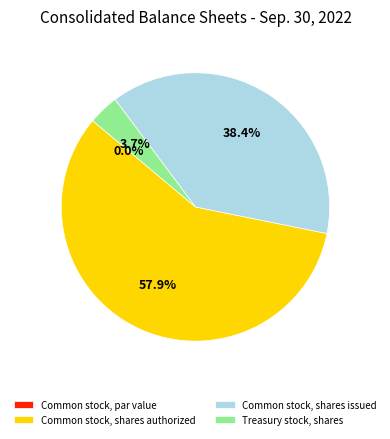

Combined, do Treasury stock, shares and Common stock, shares authorized account for over 50%?

Yes